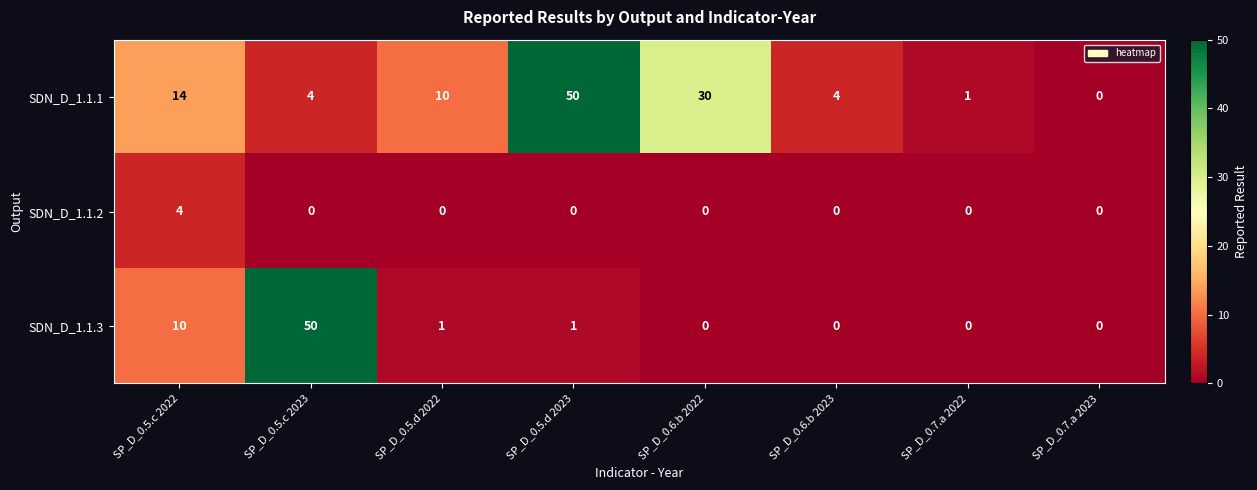

How many data points does each series have?

8